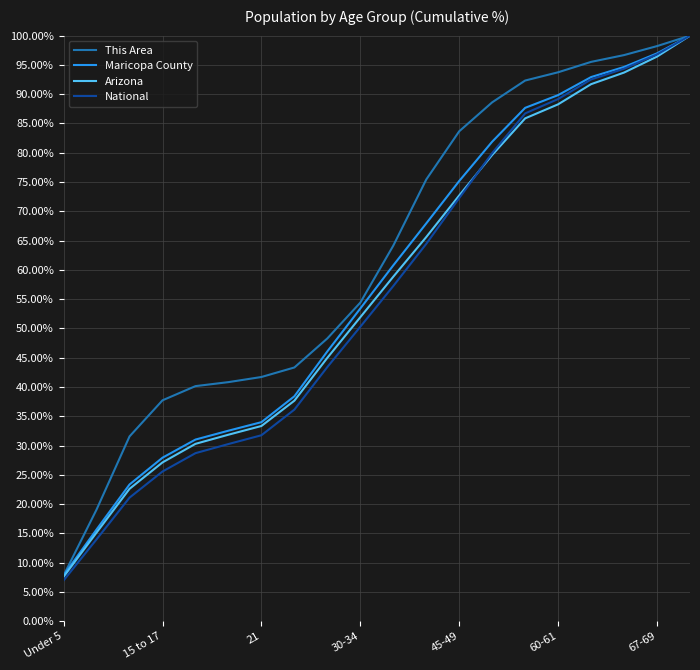

Reading left to right, extract all data points from this chart.

This Area: 7.8	19.1	31.6	37.7	40.1	40.8	41.7	43.3	48.3	54.4	64.1	75.4	83.7	88.6	92.3	93.7	95.5	96.7	98.2	100.0
Maricopa County: 7.8	15.7	23.3	27.9	31.0	32.5	34.0	38.4	46.1	53.4	60.8	67.9	75.2	81.9	87.7	89.8	92.9	94.6	97.0	100.0
Arizona: 7.6	15.1	22.6	27.1	30.3	31.8	33.3	37.7	45.0	51.9	58.8	65.6	72.7	79.6	85.9	88.3	91.7	93.7	96.4	100.0
National: 7.0	14.0	21.1	25.6	28.7	30.3	31.8	36.1	43.4	50.3	57.2	64.4	72.3	79.9	86.7	89.2	92.5	94.4	96.8	100.0